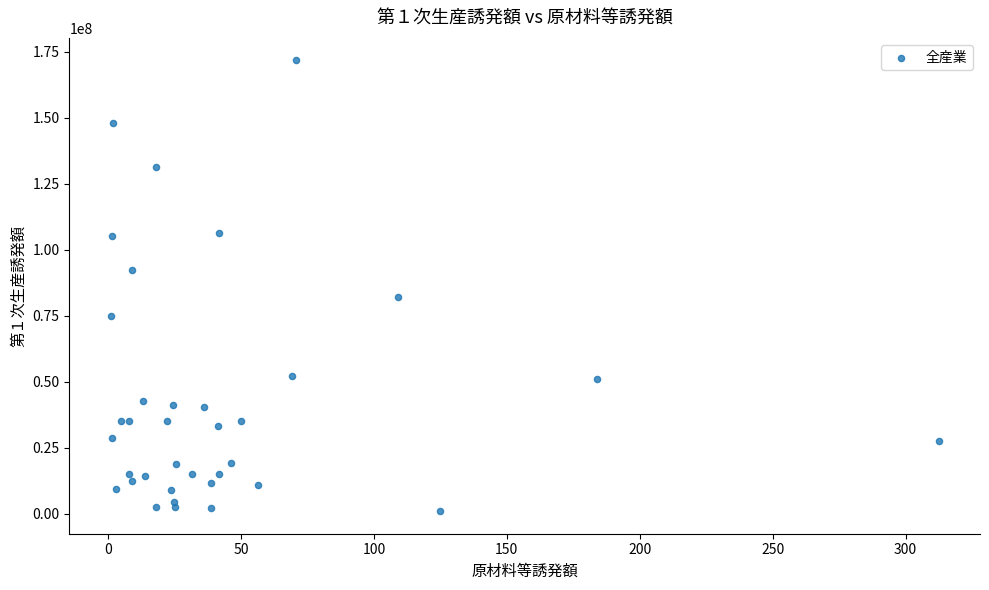

What Y value in the scatter plot is closest to 86327166?

82243292.0